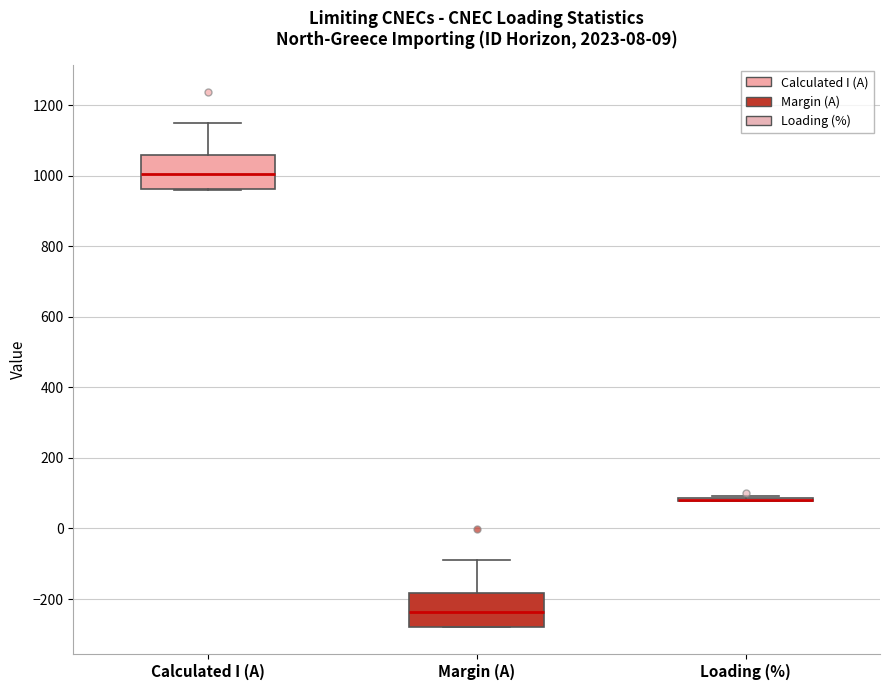

Reading left to right, read every box against the y-axis: the position of its median line, the range the box covers, and the ends of its whiskers. The values are not printed on the chart, so give them approximately, as read against the axis.

Calculated I (A): median 1000, box 960 to 1060, whiskers 960 to 1160
Margin (A): median -240, box -280 to -180, whiskers -280 to -80
Loading (%): box collapsed to a line at 80, whiskers 80 to 100